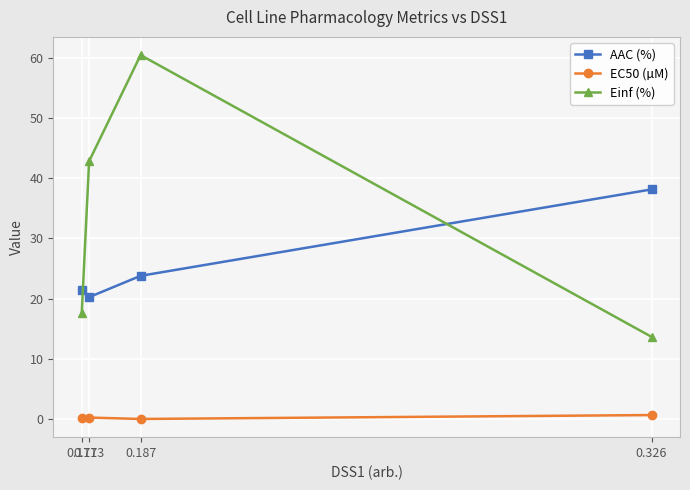

What is the total value across all series at 0.171?

39.5